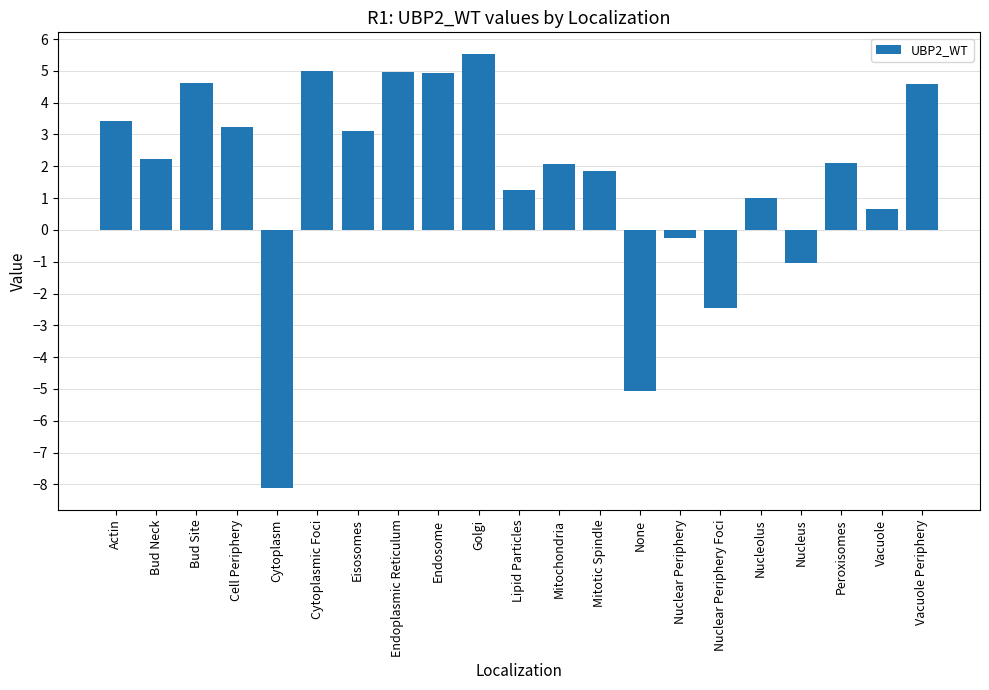

What position from the right is Vacuole Periphery?

1